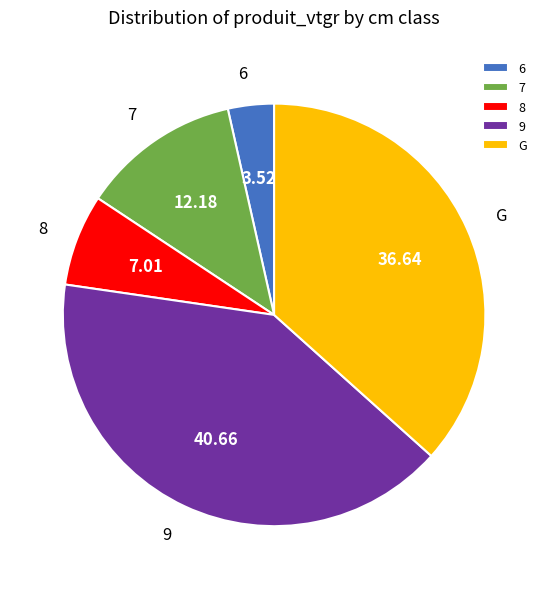

Does 6 account for over 50% of the chart?

No